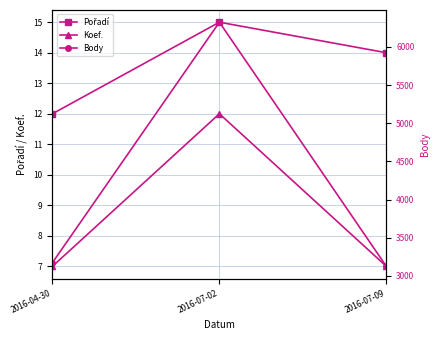

Does the chart display data point markers on the line(s)?

Yes